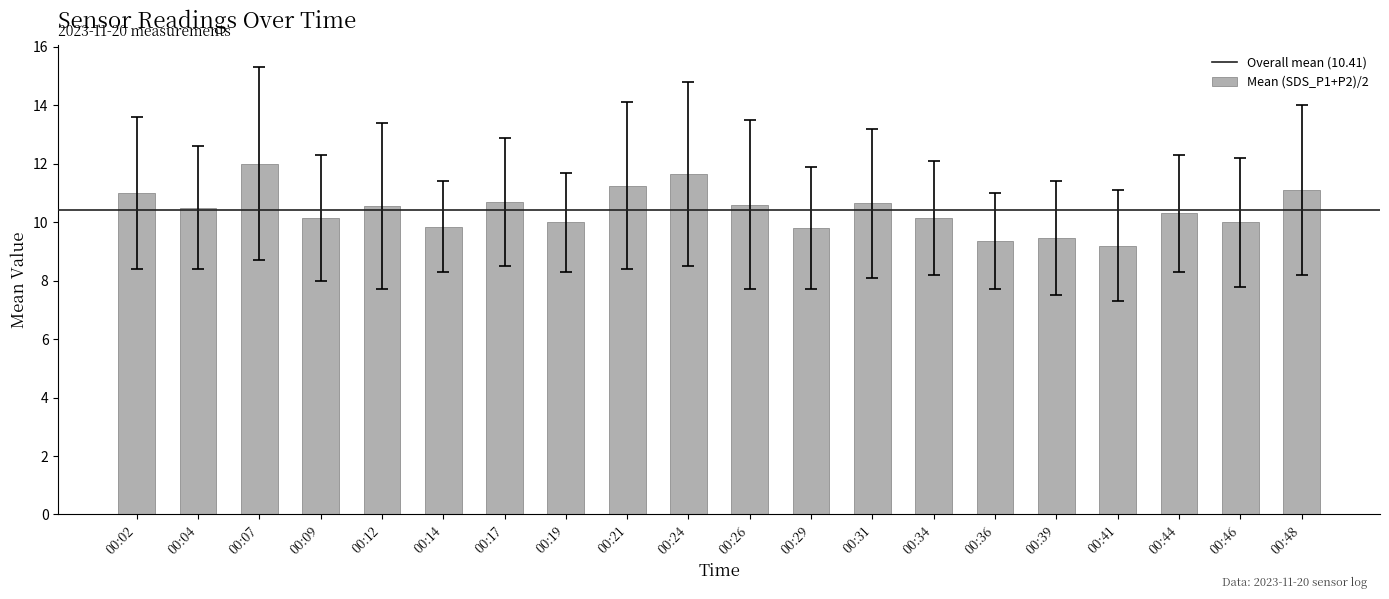

What is the change in value from 00:14 to 00:24?

+1.8